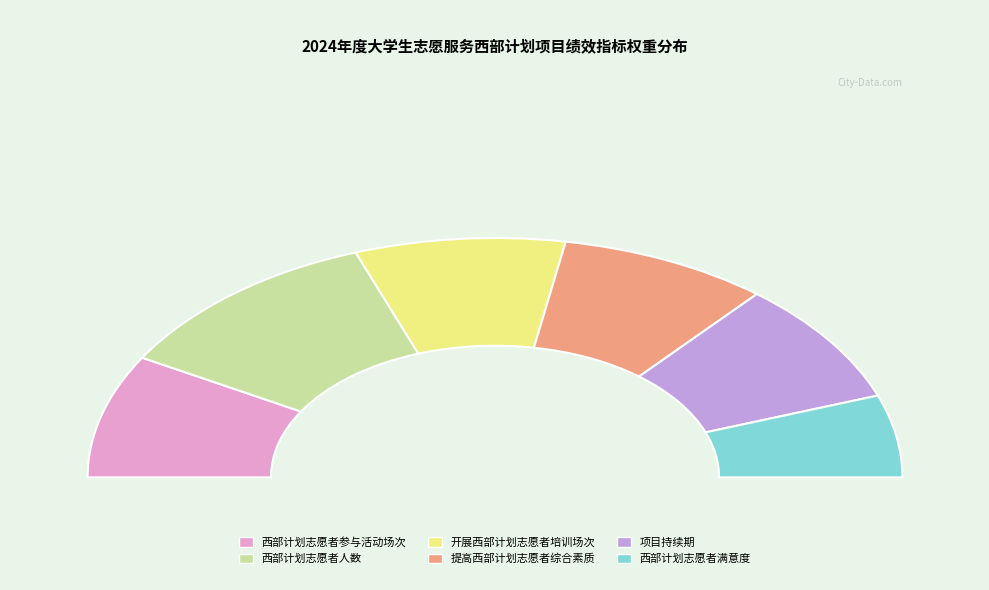

Combined, what portion of the pie is 西部计划志愿者满意度 and 提高西部计划志愿者综合素质?

27.8%